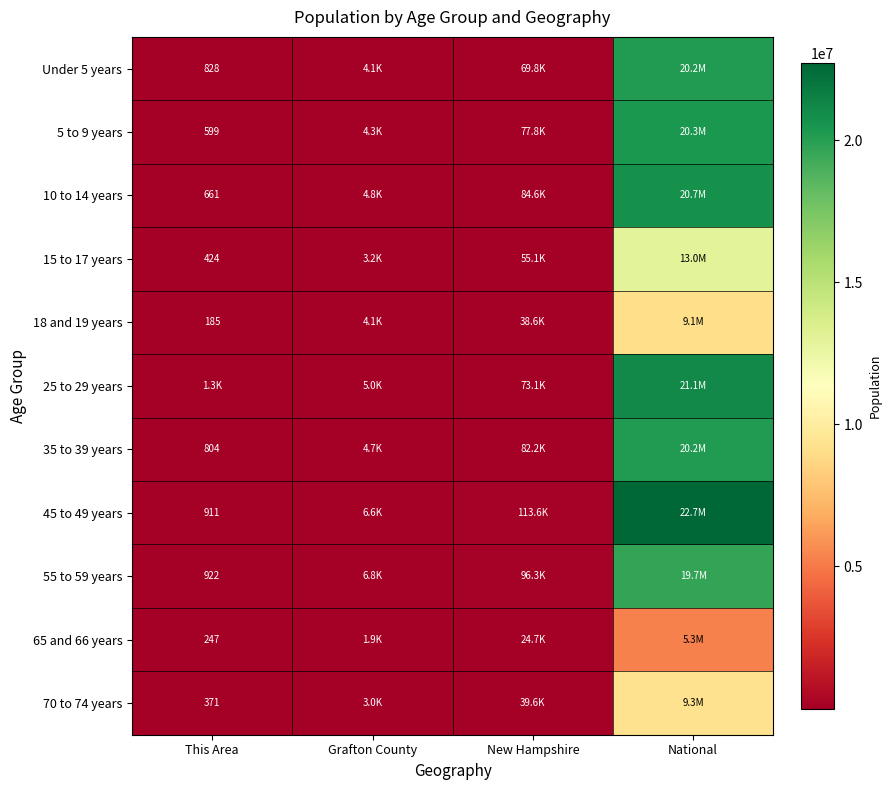

At how many categories does at least one series exceed 9183562?

1